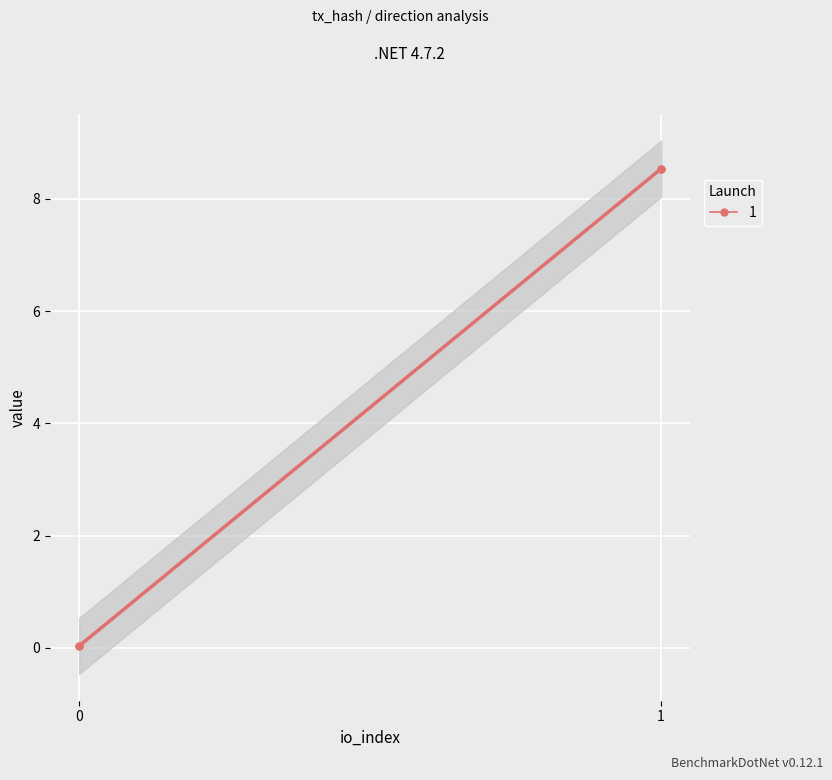

What is the change in value from -1 to 1?

+8.5